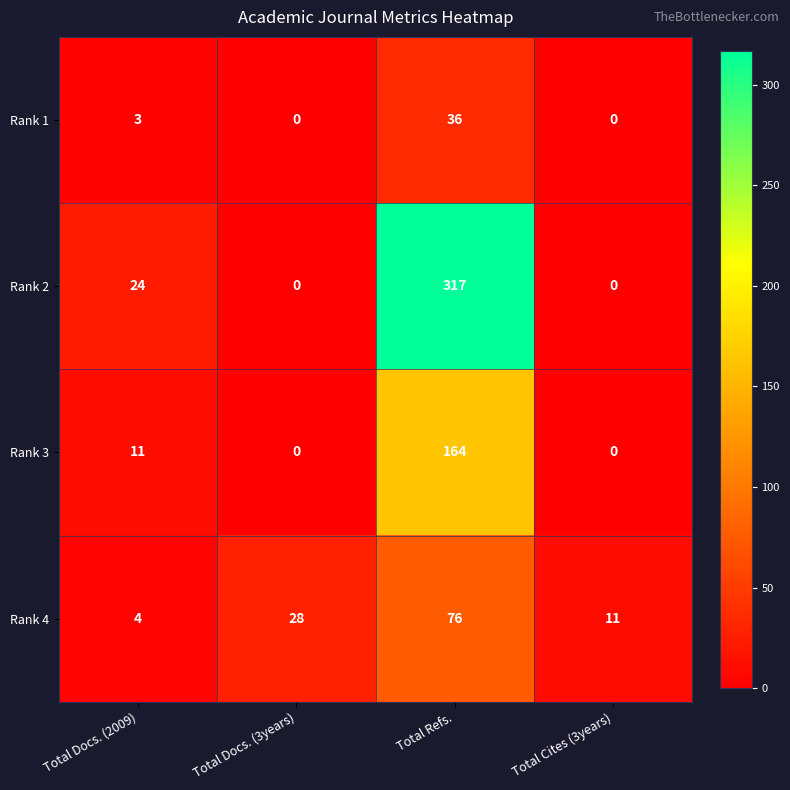

What is the approximate value of Rank 4 at Total Refs.?

76